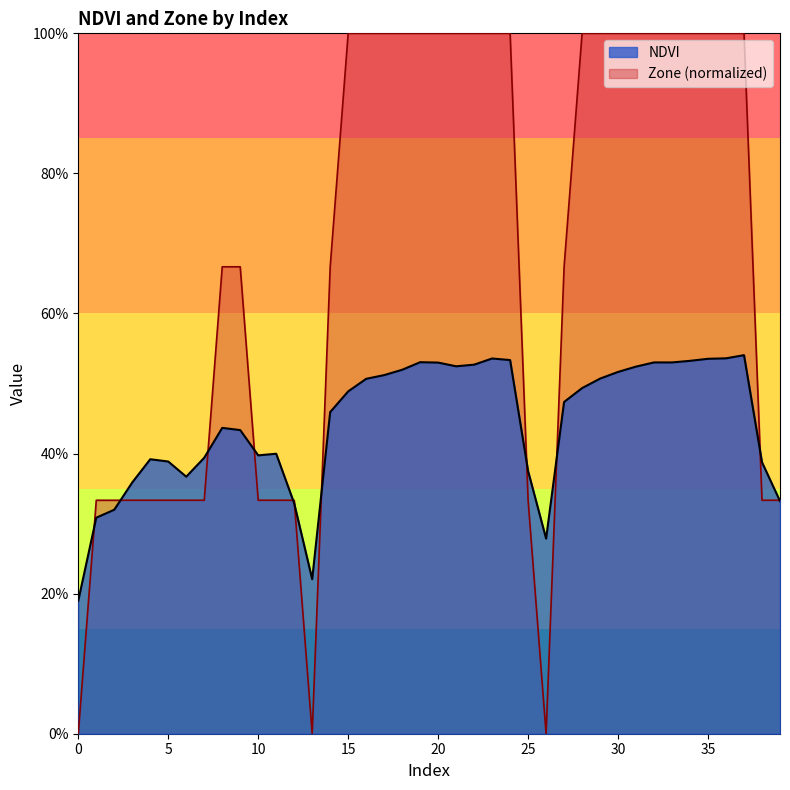

Is the value of Zone at 27 greater than the value of NDVI at 36?

Yes